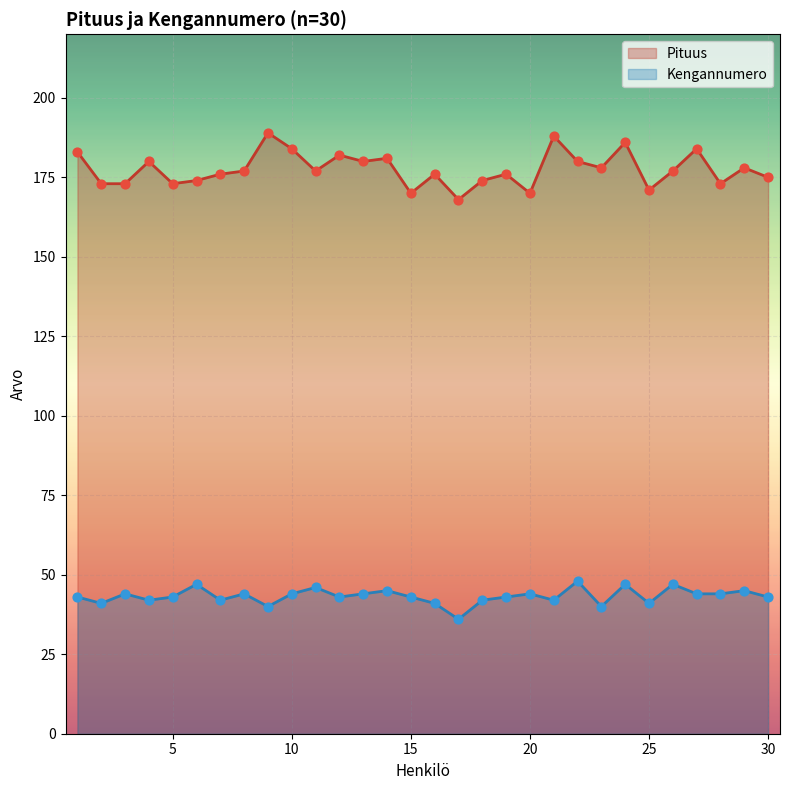

What is the total value across all series at 19?

219